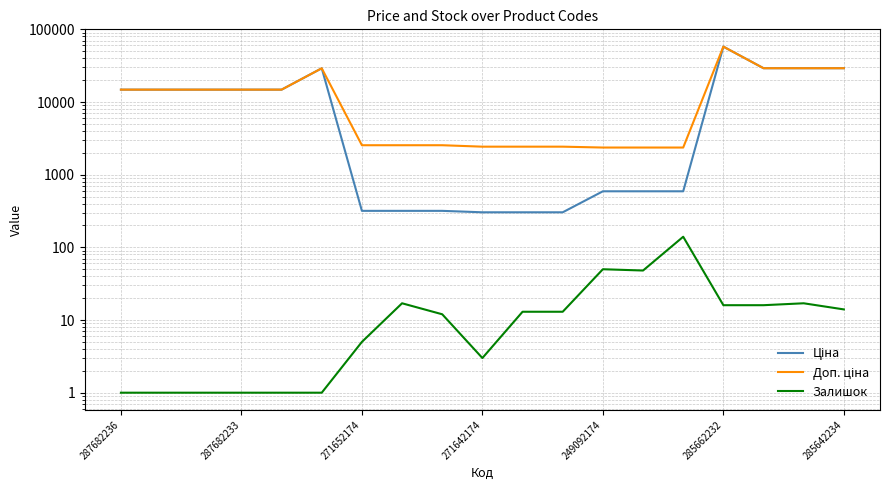

Which series has the widest spread of values?

Ціна